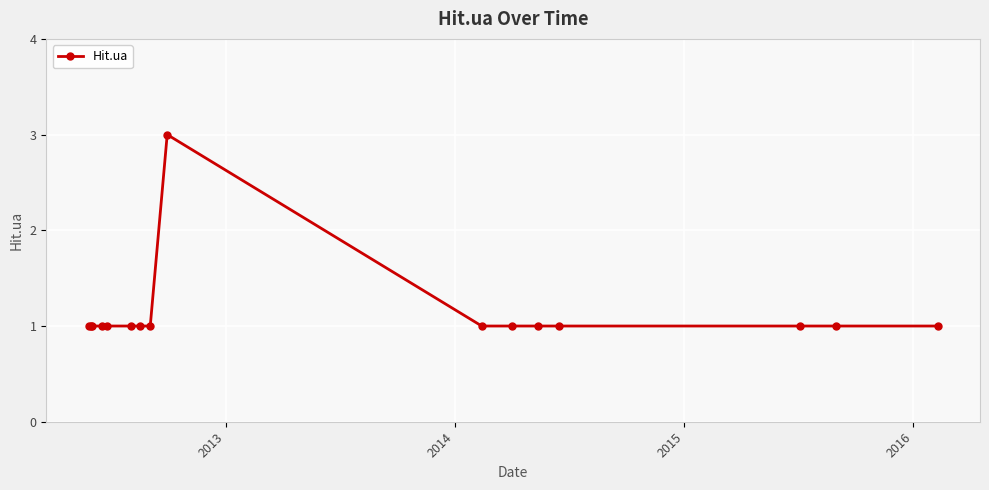

What is the sum of all values?

18